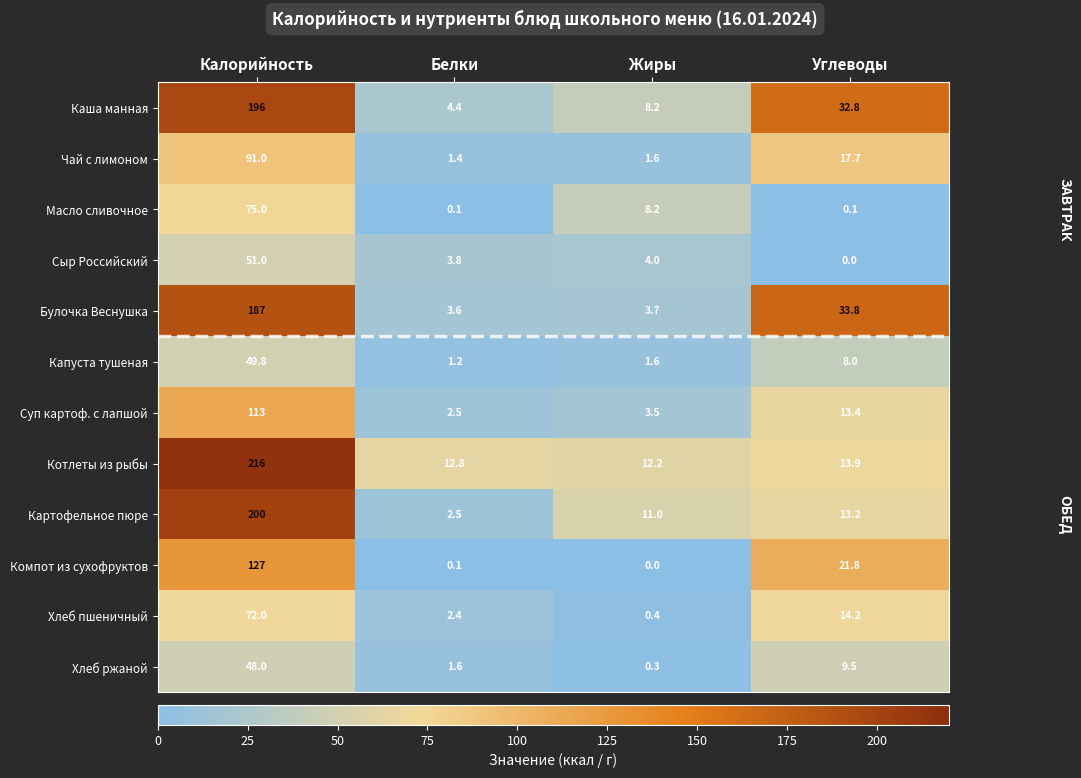

Is it true that Капуста тушеная equals 5.6 at Углеводы?

False